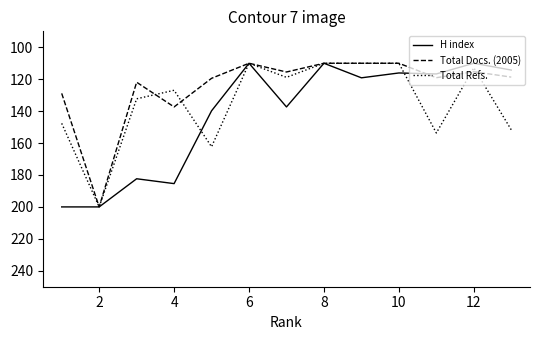

What are all the series names shown in the legend?

H index, Total Docs. (2005), Total Refs.